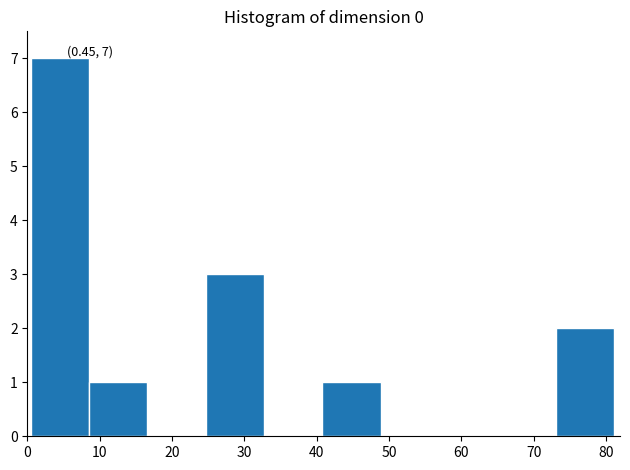

Which range on the x-axis has the tallest bar?

0 to 9